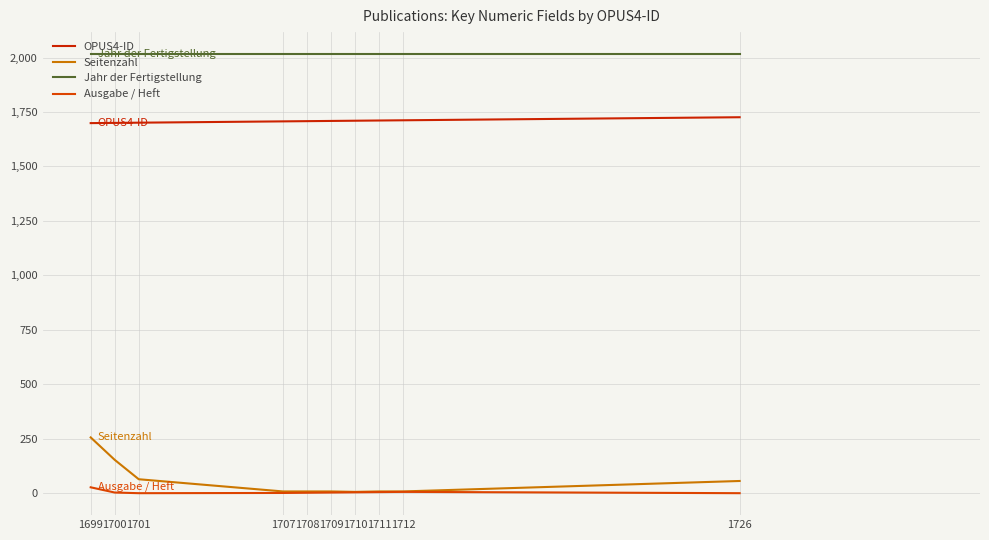

True or false: Jahr der Fertigstellung has more than 1 points higher than both neighbors.

False